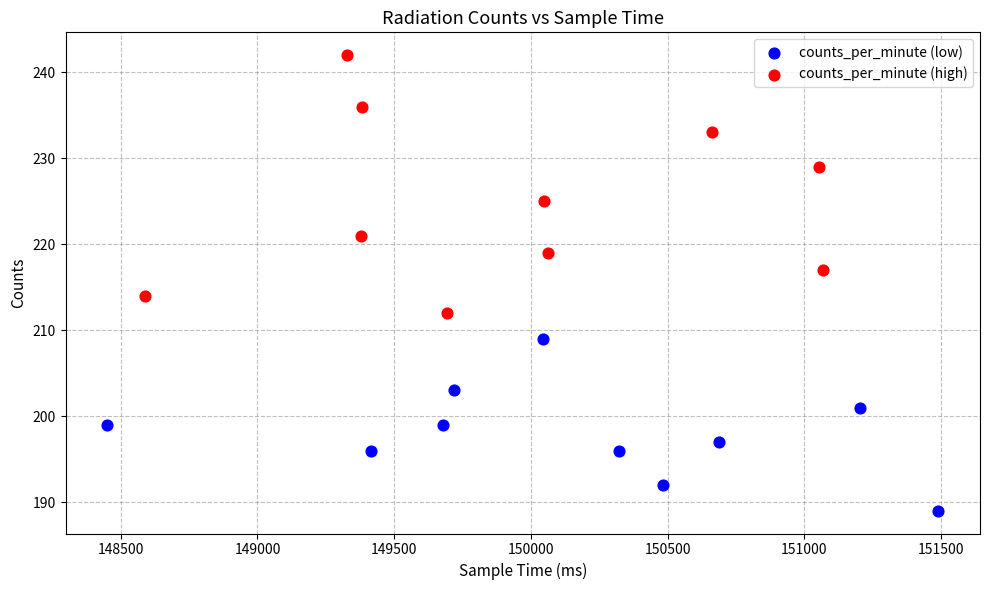

Which series contains the lowest Y value?

counts_per_minute (low)